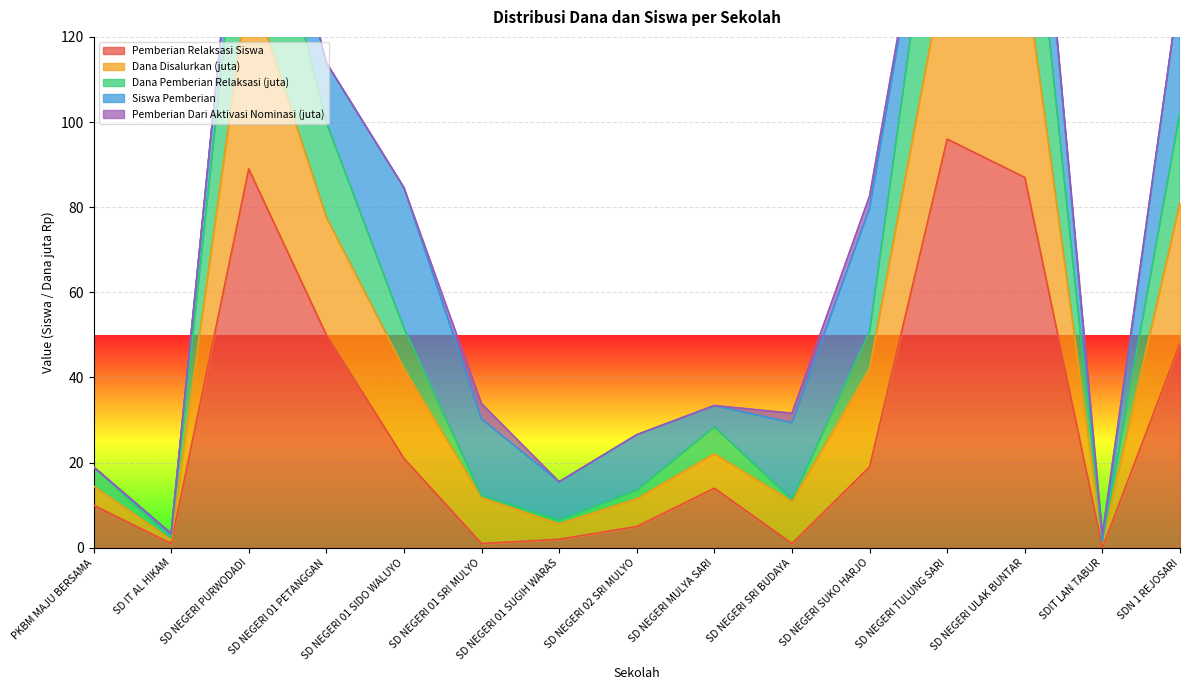

What is the label of the 4th point from the left?

SD NEGERI 01 PETANGGAN